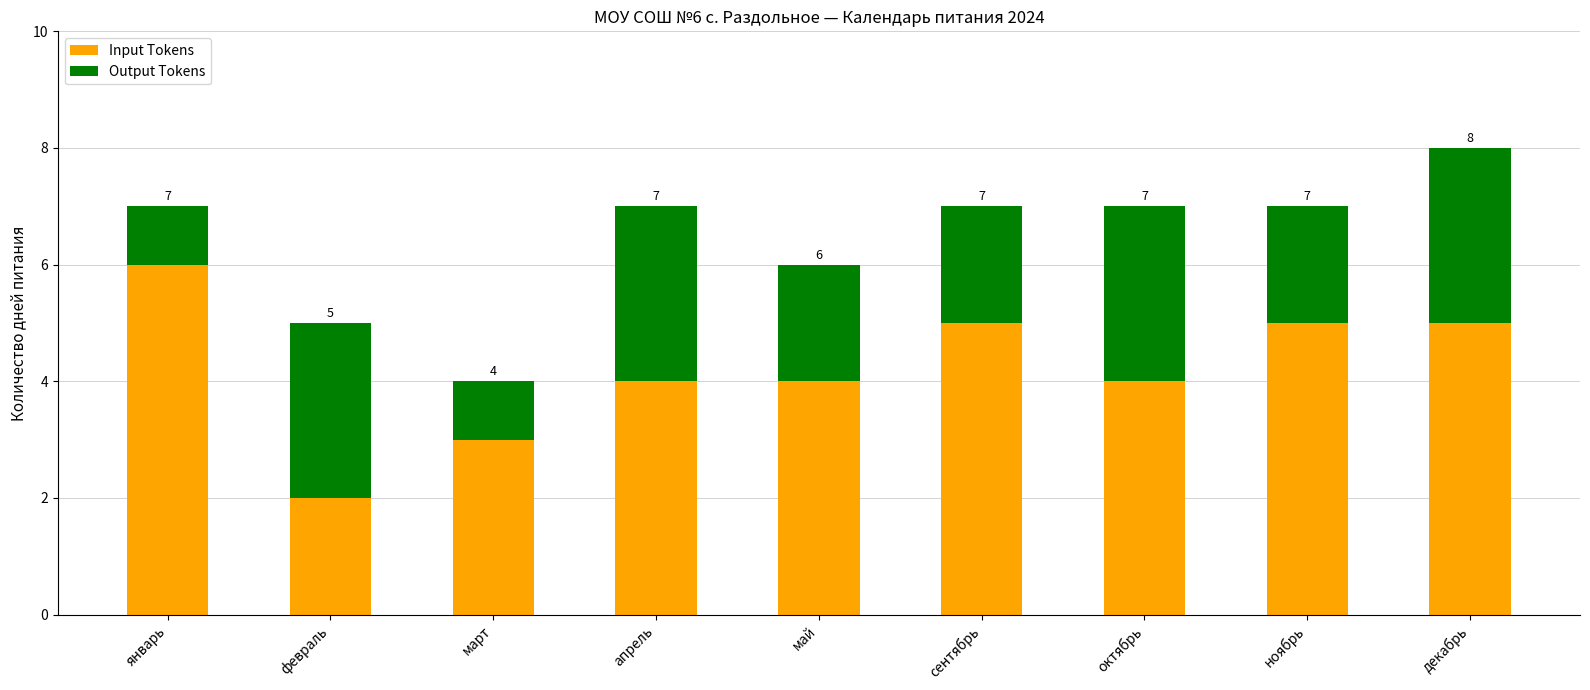

What value does the Input Tokens series have at февраль?

2